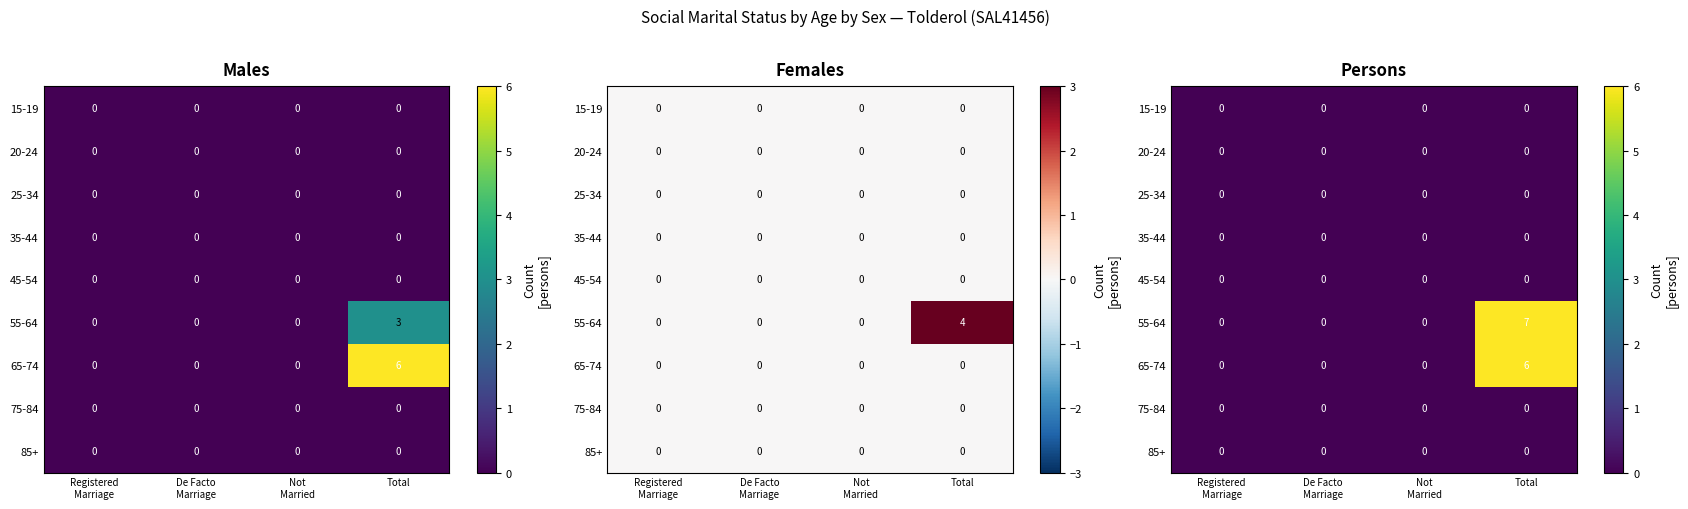

At De Facto Marriage, list the series in order from largest to smallest.

15-19, 20-24, 25-34, 35-44, 45-54, 55-64, 65-74, 75-84, 85+